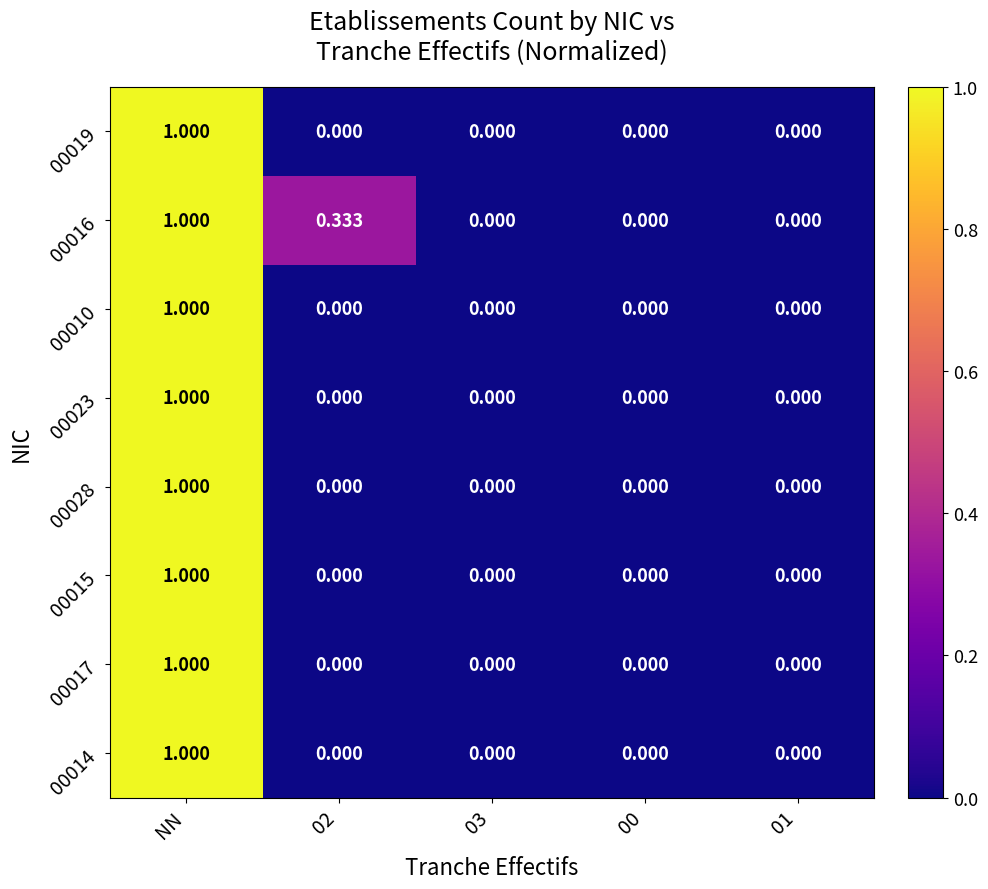

At which label does 00017 reach its peak?

NN